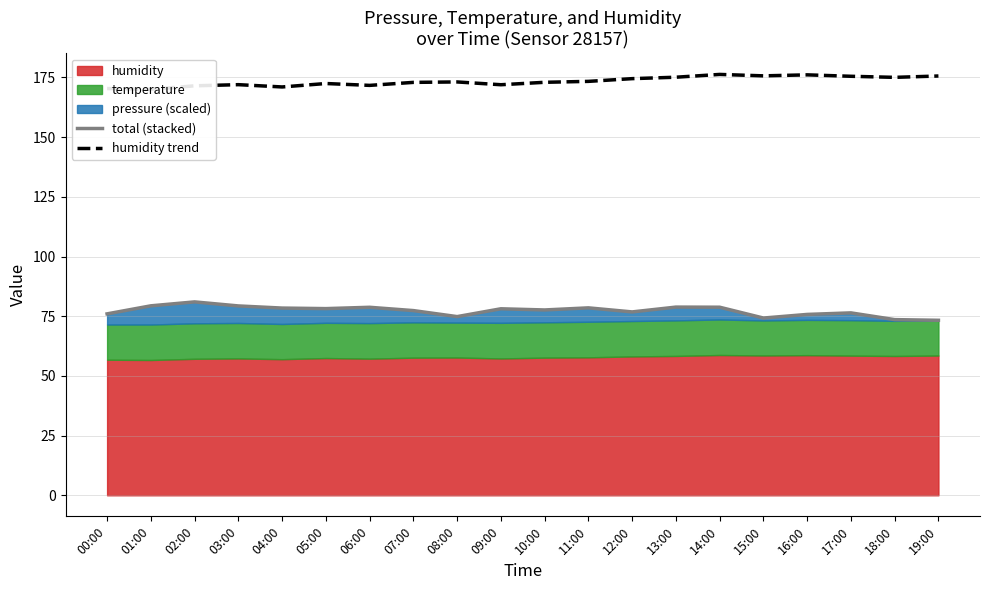

Reading left to right, list all the values displayed in this chart.

total (stacked): 00:00=76.0	01:00=79.3	02:00=81.0	03:00=79.3	04:00=78.4	05:00=78.2	06:00=78.7	07:00=77.4	08:00=74.8	09:00=78.1	10:00=77.6	11:00=78.5	12:00=76.8	13:00=78.8	14:00=78.8	15:00=74.2	16:00=75.7	17:00=76.4	18:00=73.6	19:00=73.3
humidity trend: 00:00=170.3	01:00=170.0	02:00=171.5	03:00=172.0	04:00=171.0	05:00=172.4	06:00=171.7	07:00=172.9	08:00=173.1	09:00=171.9	10:00=172.9	11:00=173.3	12:00=174.5	13:00=175.1	14:00=176.2	15:00=175.6	16:00=176.1	17:00=175.5	18:00=175.0	19:00=175.6